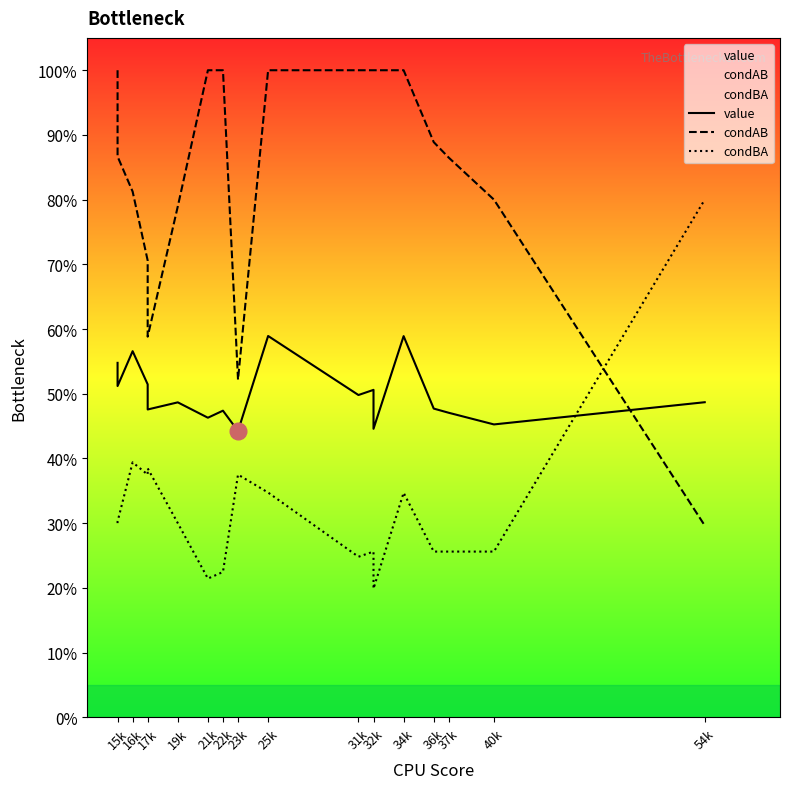

Which series ends up on top after the final intersection of condBA and condAB?

condBA